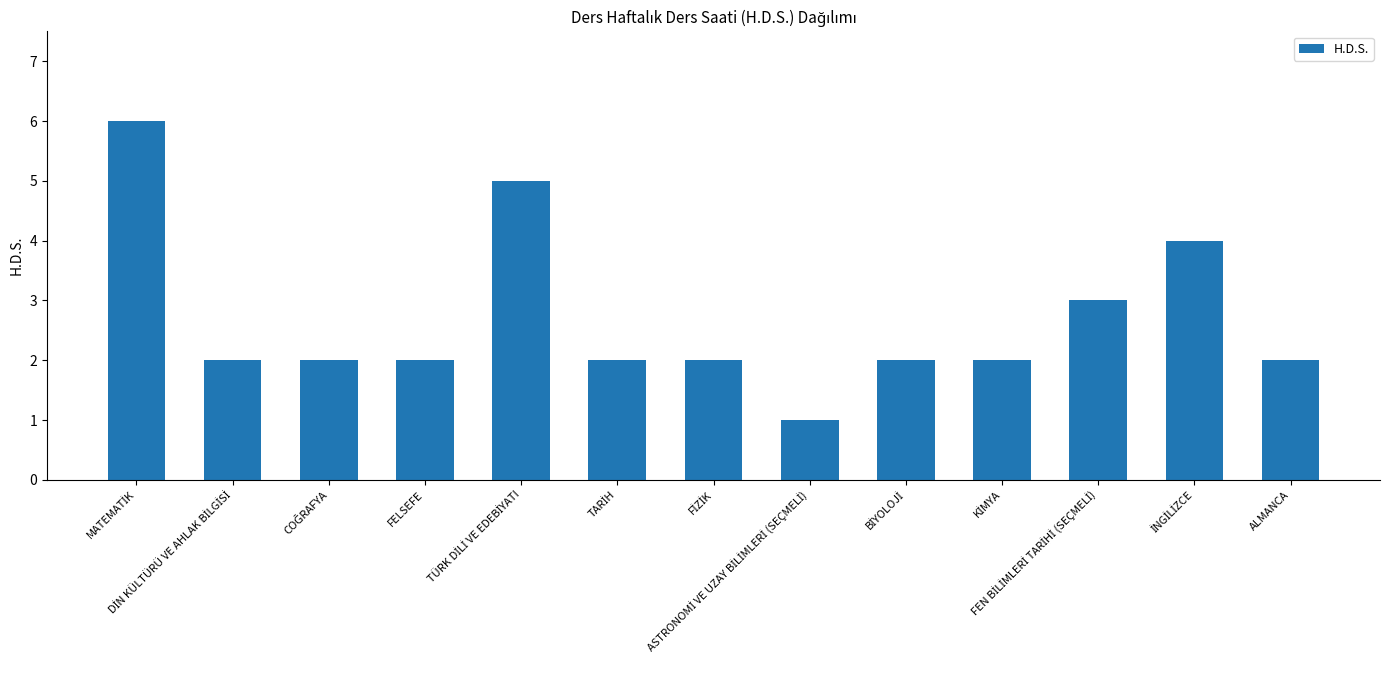

What is the sum of all values?

35